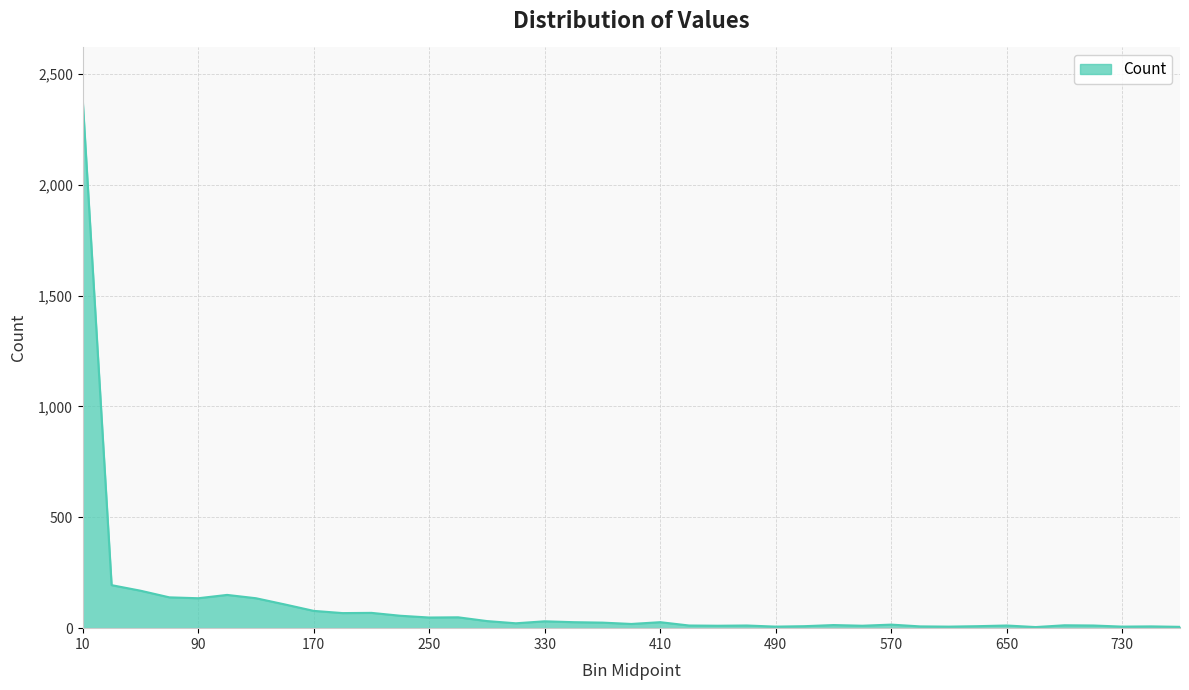

What is the maximum value shown in the chart?

2381